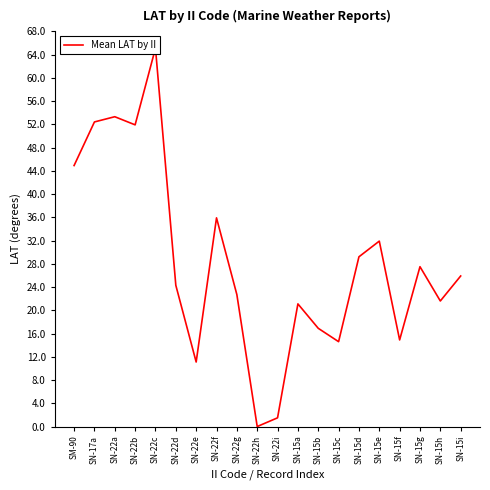

List the labels in order of value, smallest first.

SN-22h, SN-22i, SN-22e, SN-15c, SN-15f, SN-15b, SN-15a, SN-15h, SN-22g, SN-22d, SN-15i, SN-15g, SN-15d, SN-15e, SN-22f, SM-90, SN-22b, SN-17a, SN-22a, SN-22c